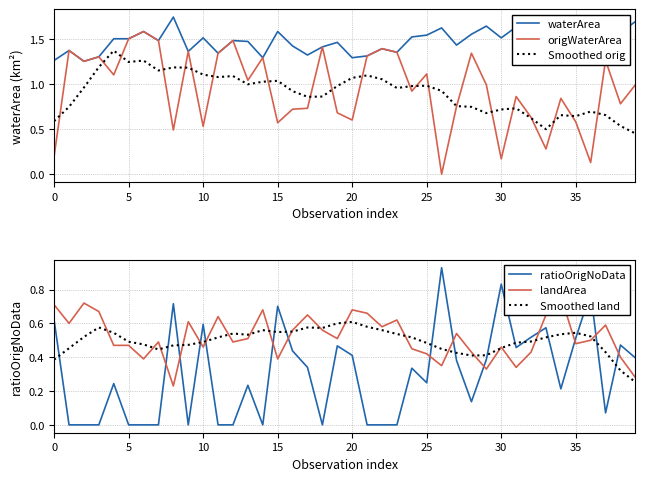

How many lines are shown in the chart?

6